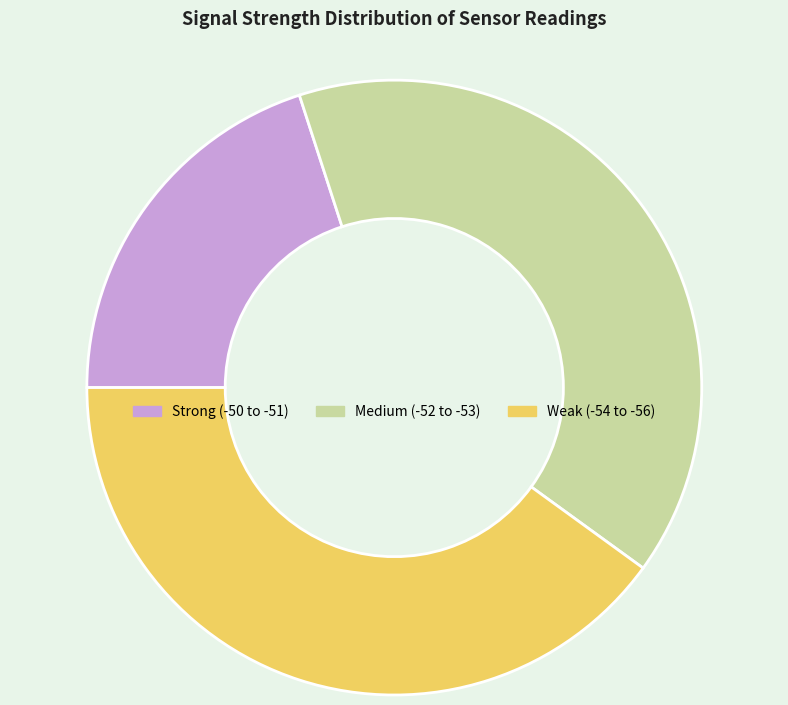

Which category has the smallest portion of the pie?

Strong (-50 to -51)